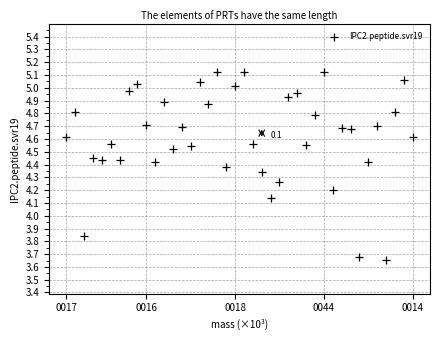

What is the range of Y values (max minus min)?

1.5